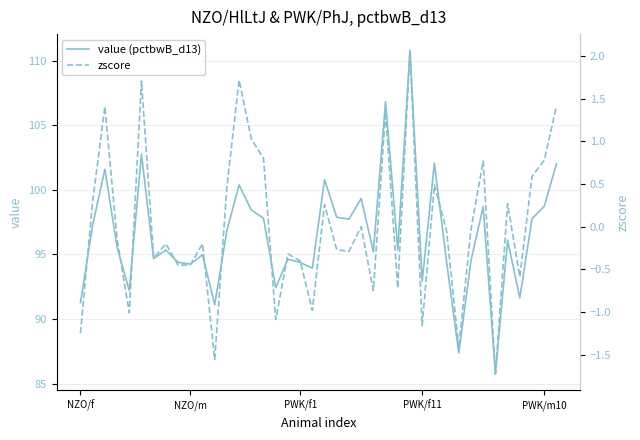

True or false: value (pctbwB_d13) and zscore intersect in this chart.

False